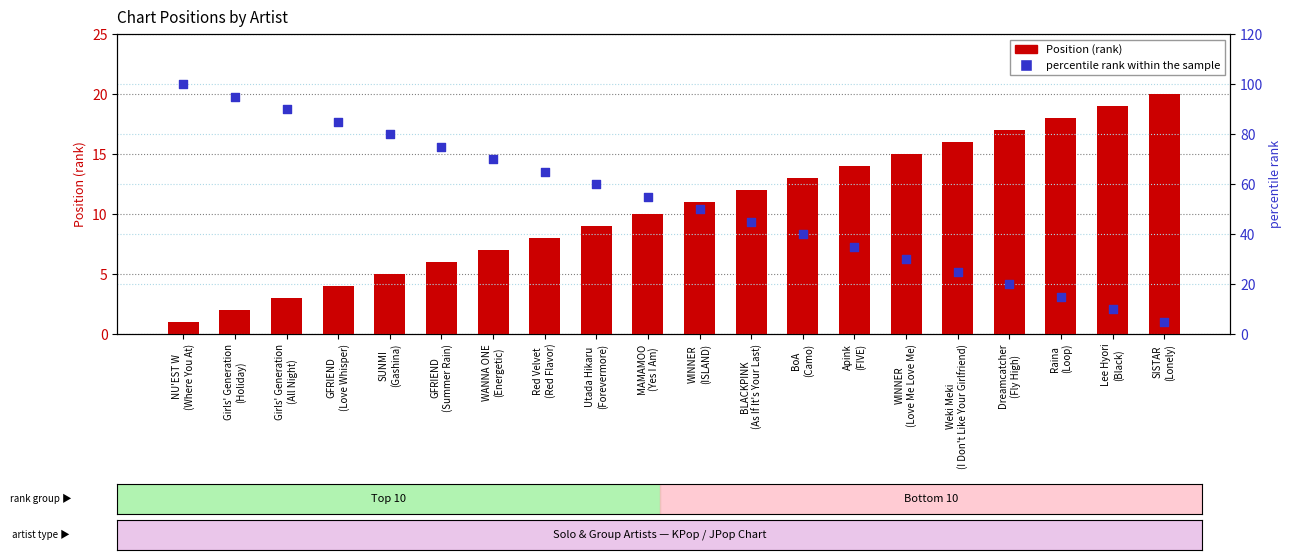

At which category is the sum across all series the highest?

NU'EST W
(Where You At)